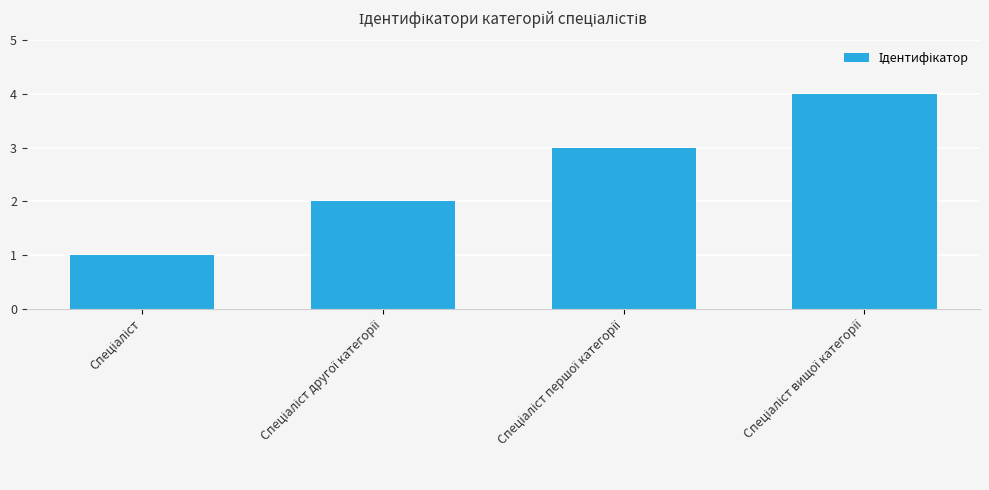

Are the bars horizontal?

No